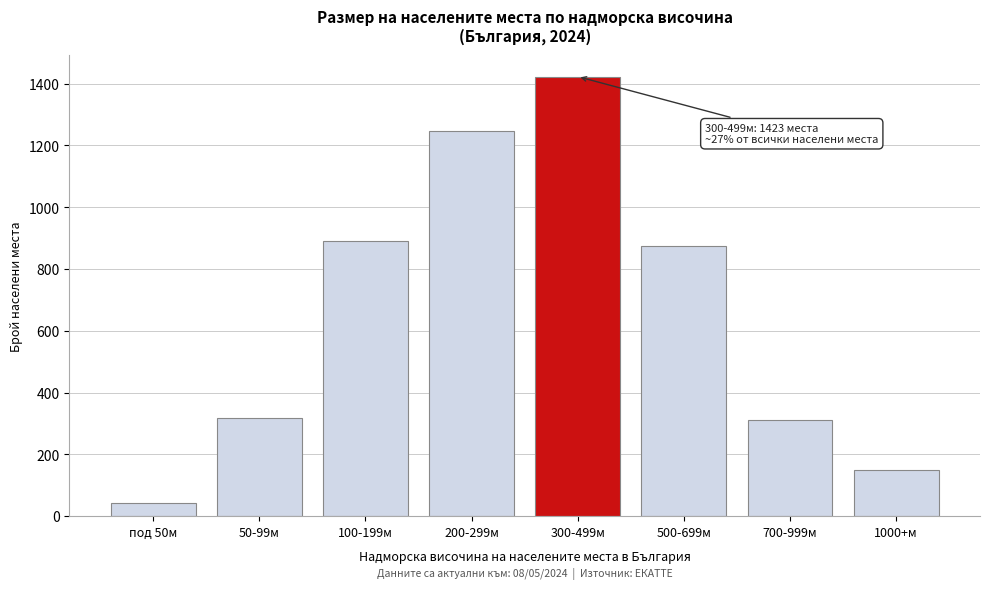

Reading right to left, extract all data points from this chart.

149	312	876	1423	1247	892	318	42